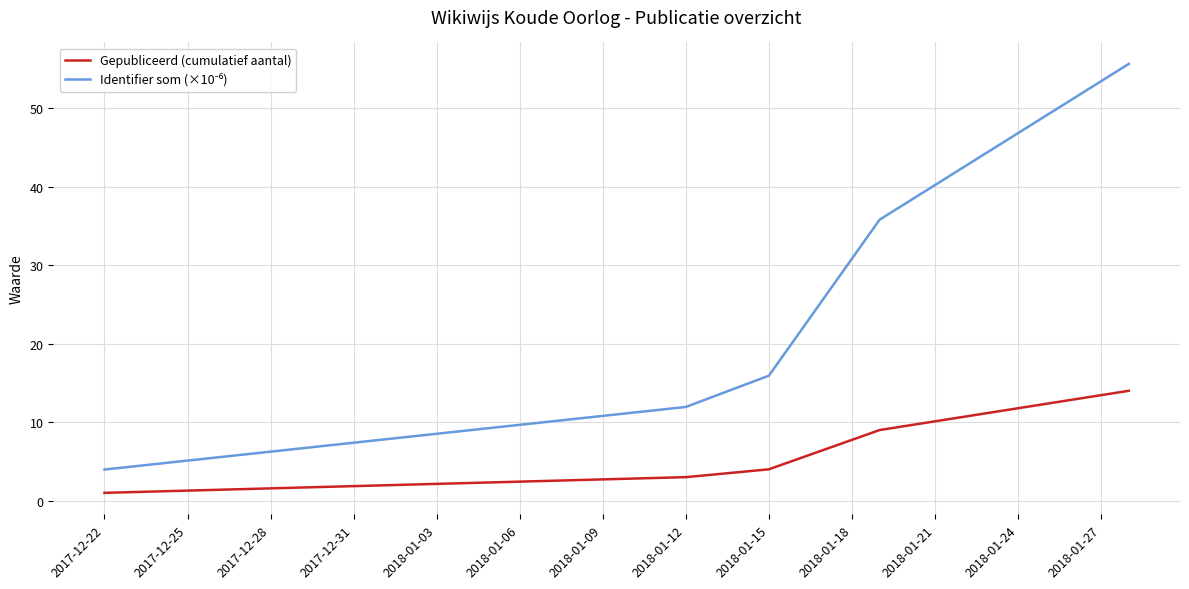

What is the highest value of the Gepubliceerd (cumulatief aantal) series?

14.0